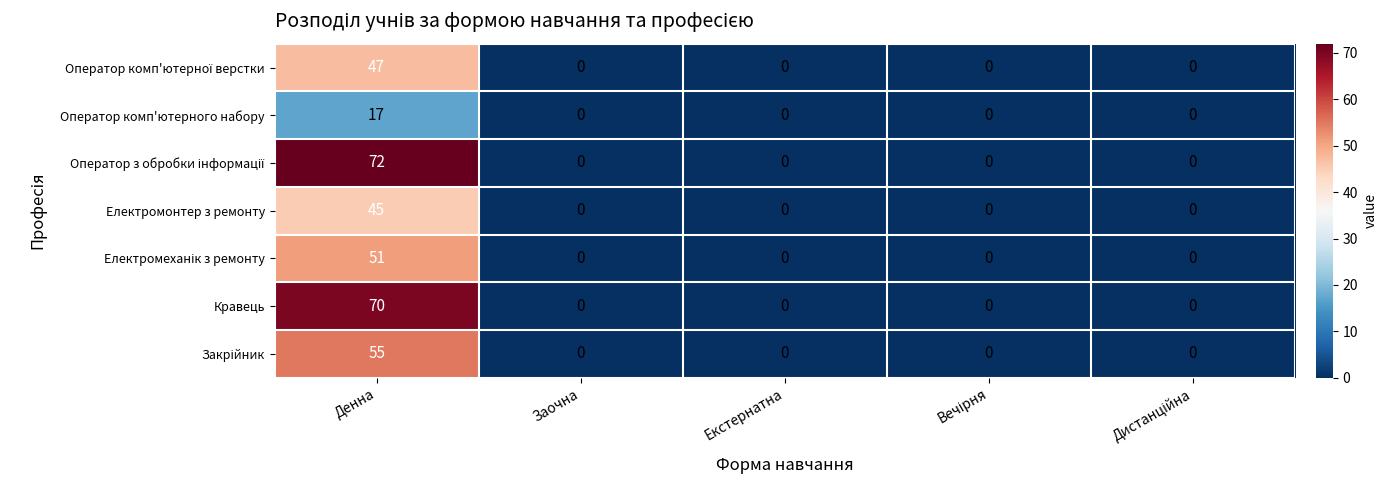

What is the greatest value displayed?

72